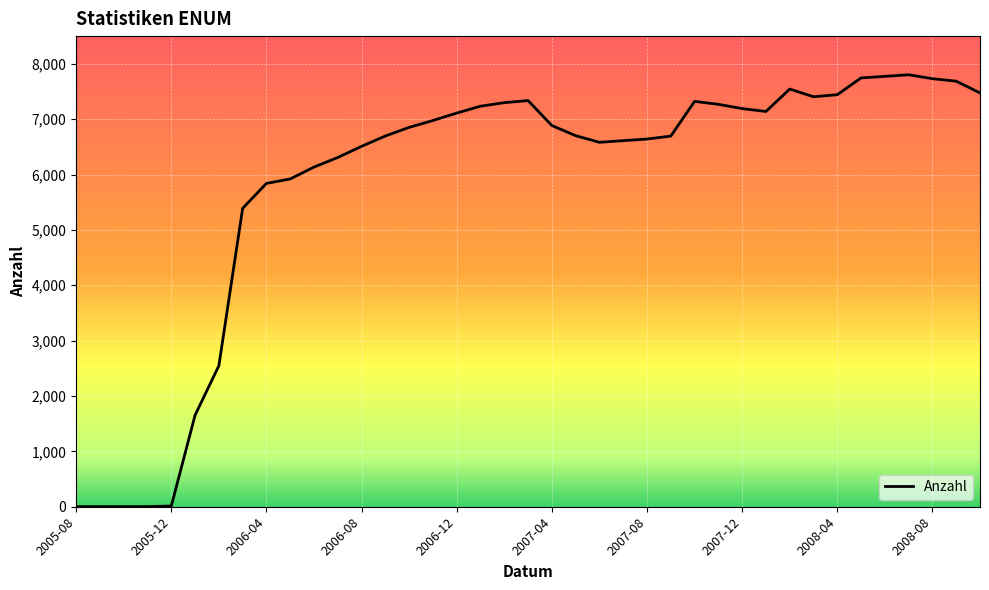

What is the maximum value shown in the chart?

7802